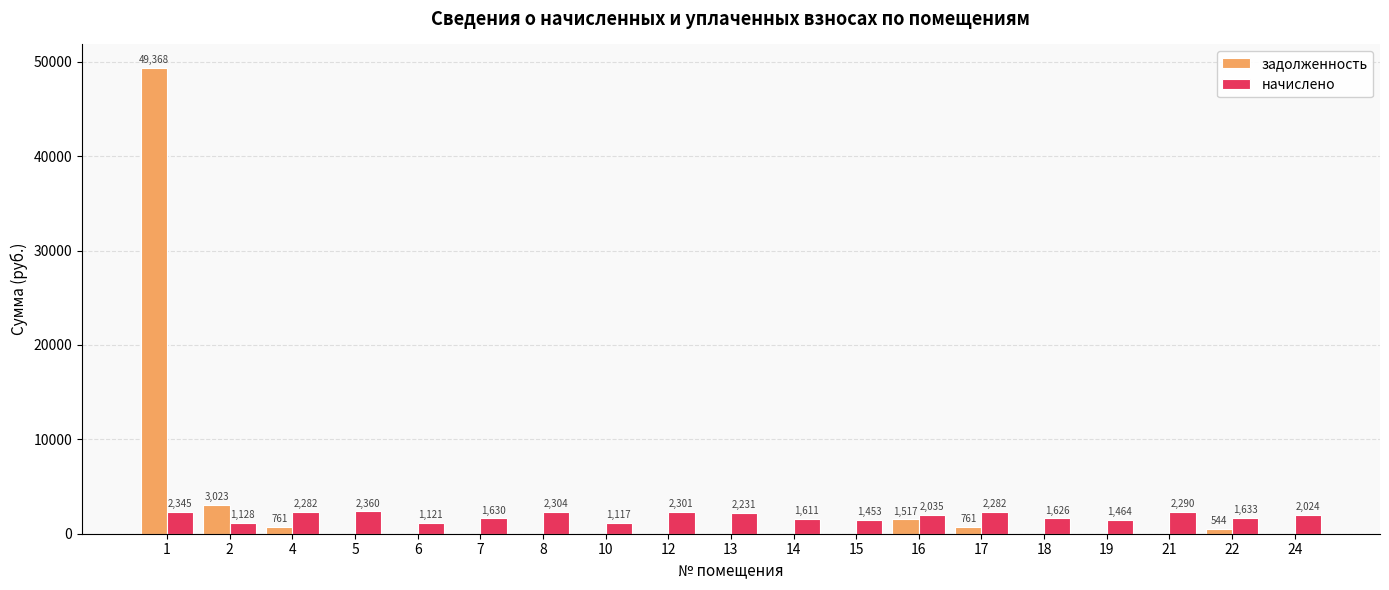

Are the bars horizontal?

No